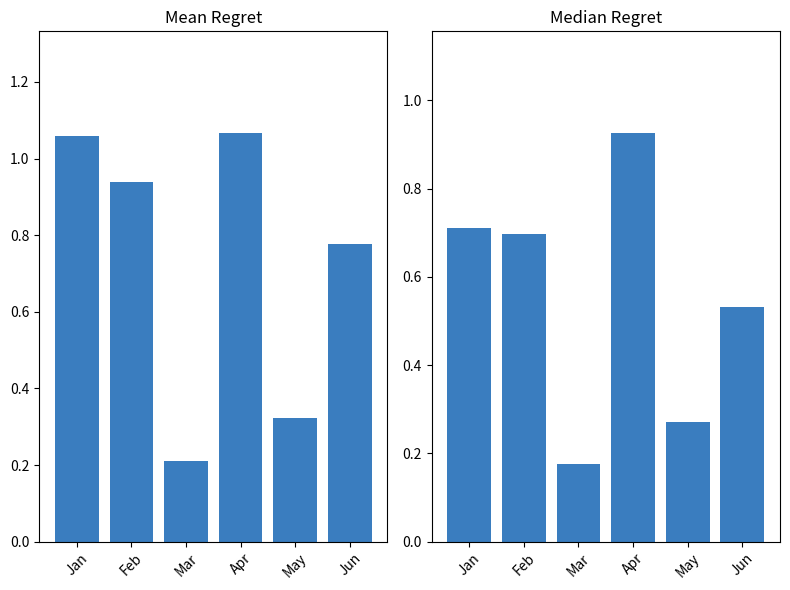

At which category is the sum across all series the highest?

Apr